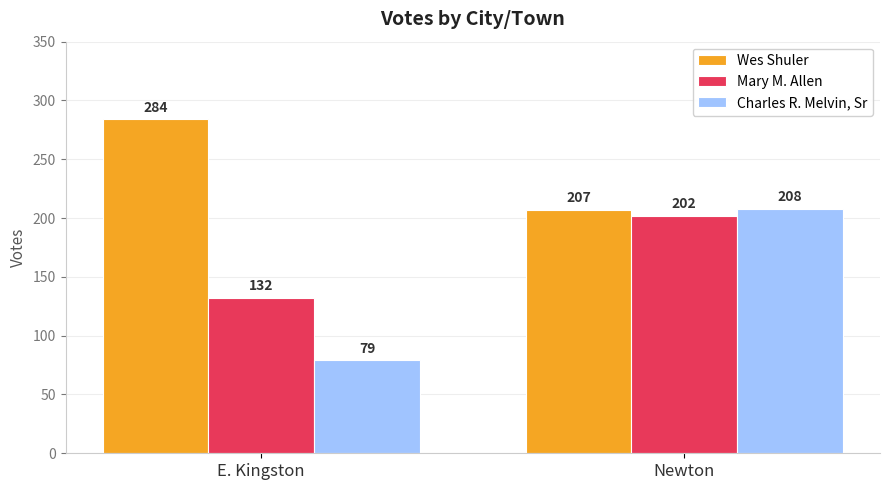

What is the value of the Charles R. Melvin, Sr bar at the 1st from the left?

79